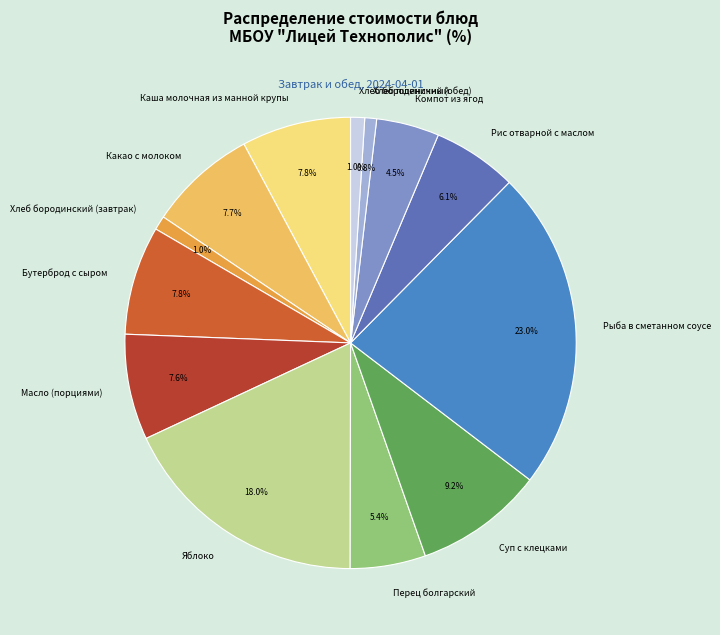

Which category has the biggest portion of the pie?

Рыба в сметанном соусе